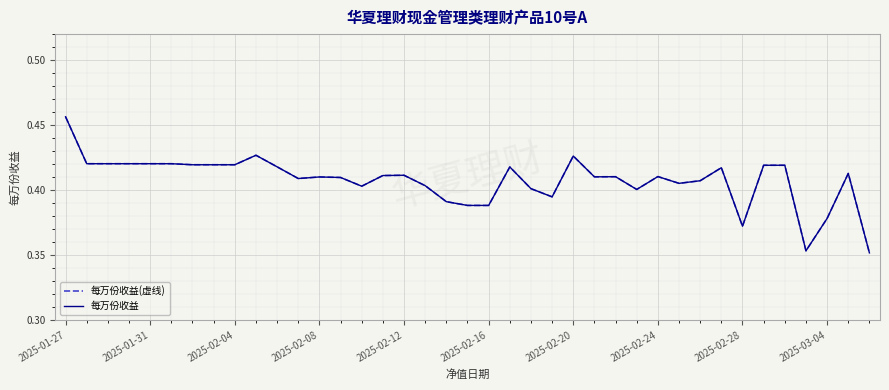

Is this an area chart (filled region under the line)?

No